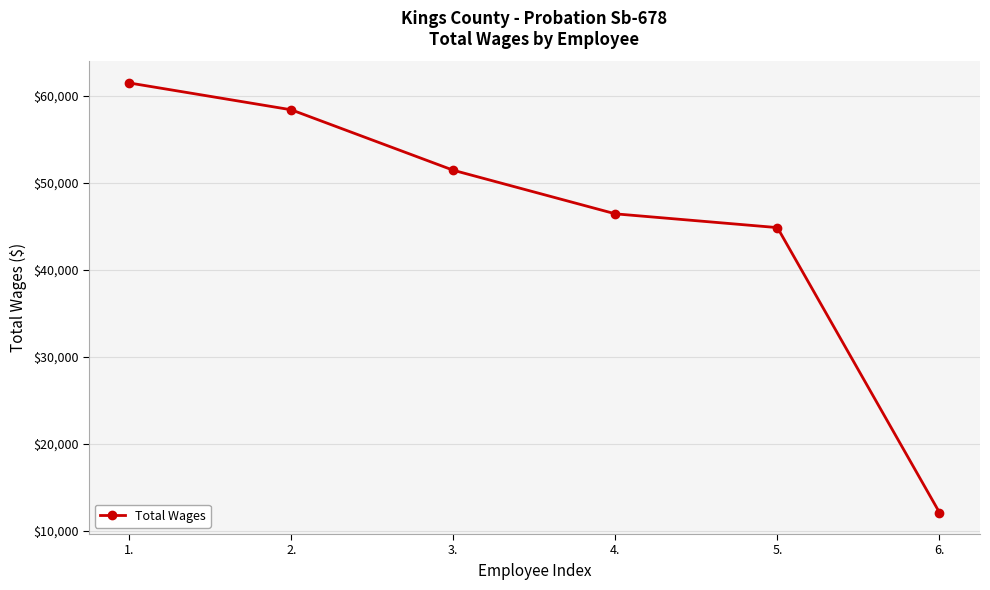

Read the value at 1., to the nearest 50.

61450